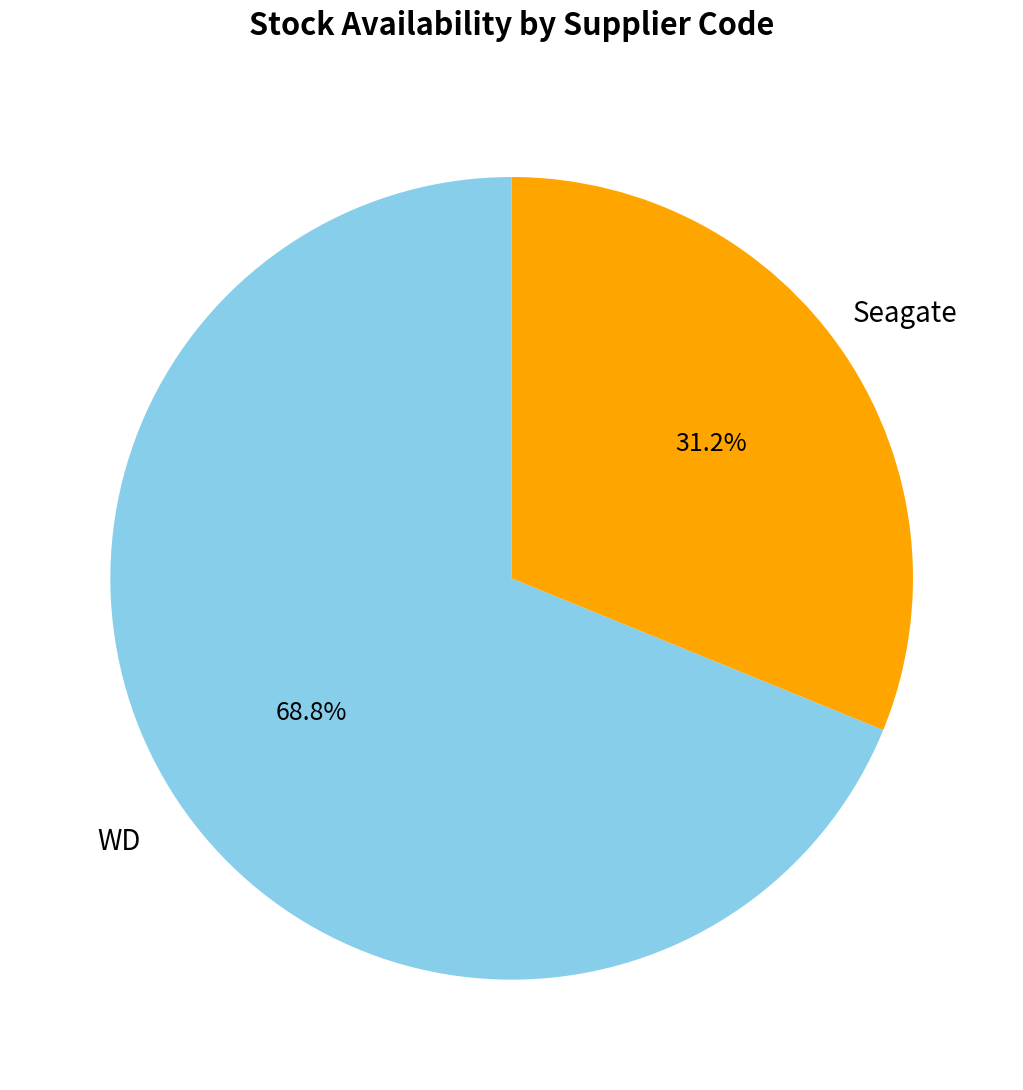

Is there a majority slice in this chart?

Yes